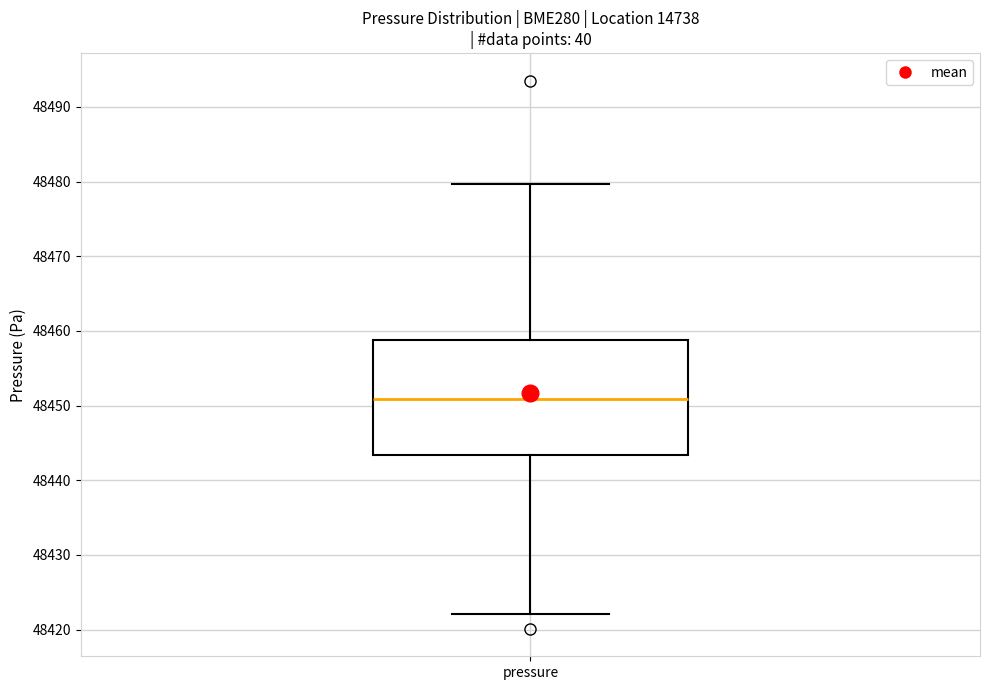

Read this box plot against the y-axis: the position of the median line, the range covered by the box, and the ends of both whiskers. The values are not printed on the chart, so give them approximately, as read against the axis.

median 48451, box 48443 to 48459, whiskers 48422 to 48480